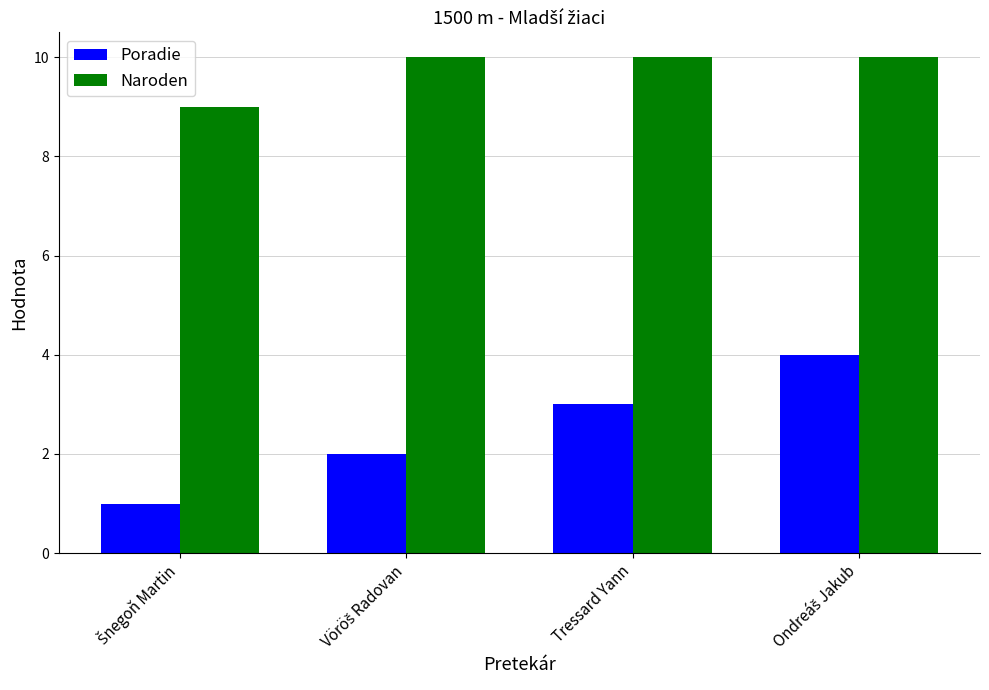

Reading right to left, extract all data points from this chart.

Poradie: 4	3	2	1
Naroden: 10	10	10	9